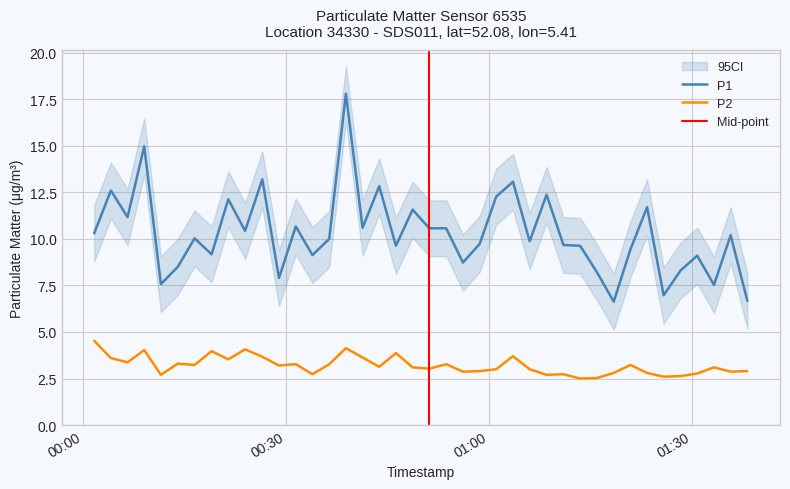

What is the maximum value for P2?

4.5